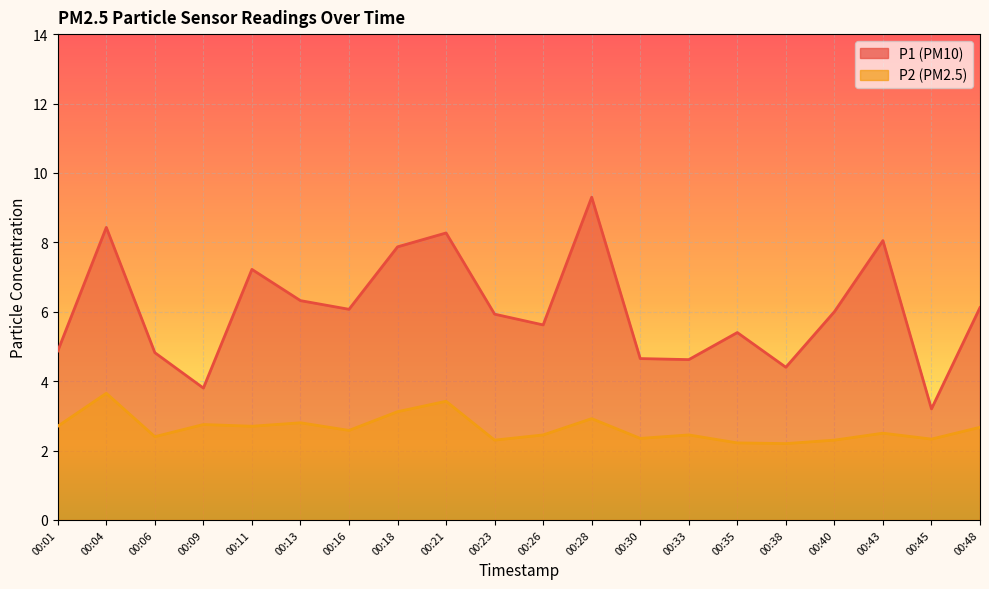

Which has a higher value, 00:33 or 00:21?

00:21